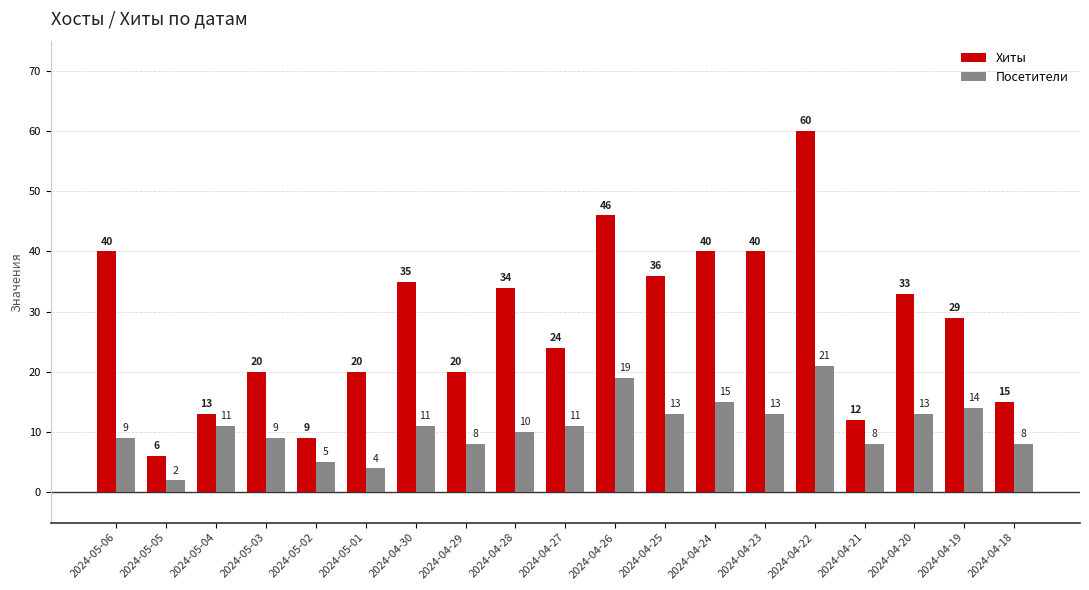

Does the chart contain any negative values?

No